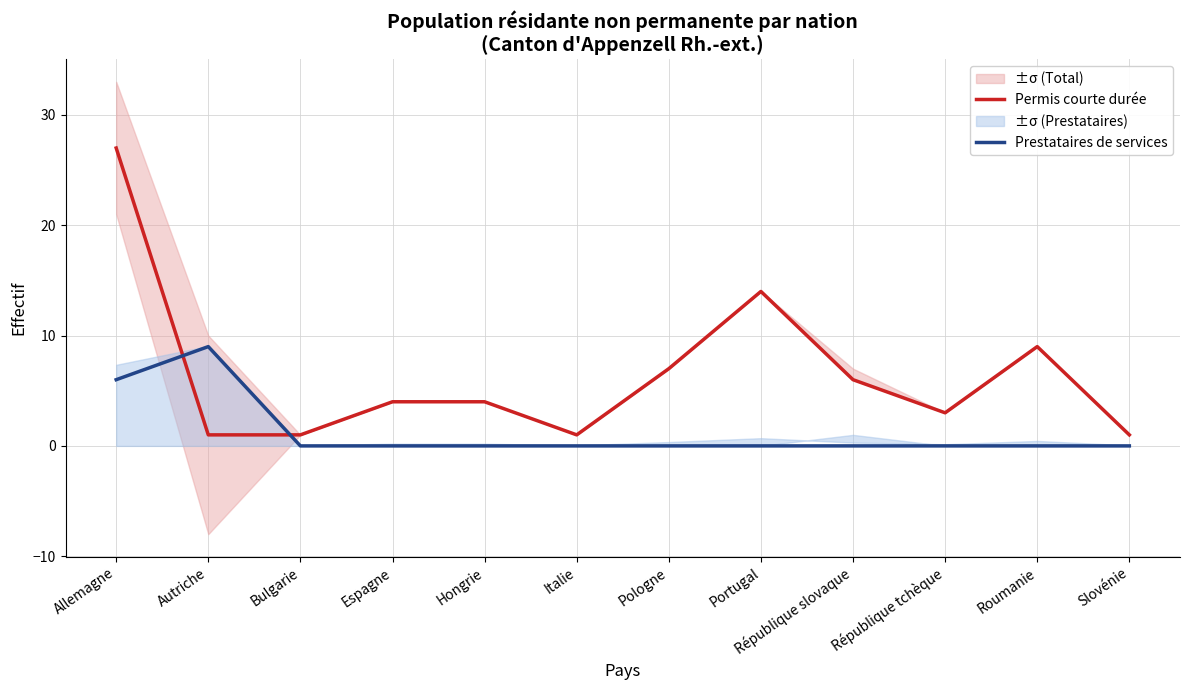

What are all the series names shown in the legend?

Permis courte durée, Prestataires de services